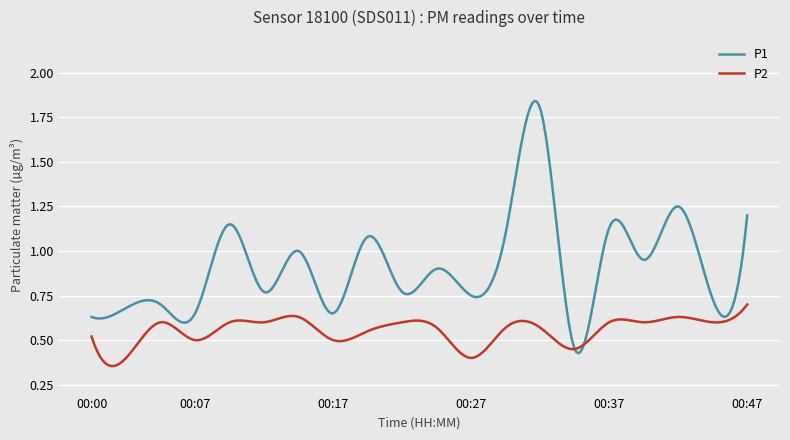

How many lines are shown in the chart?

2